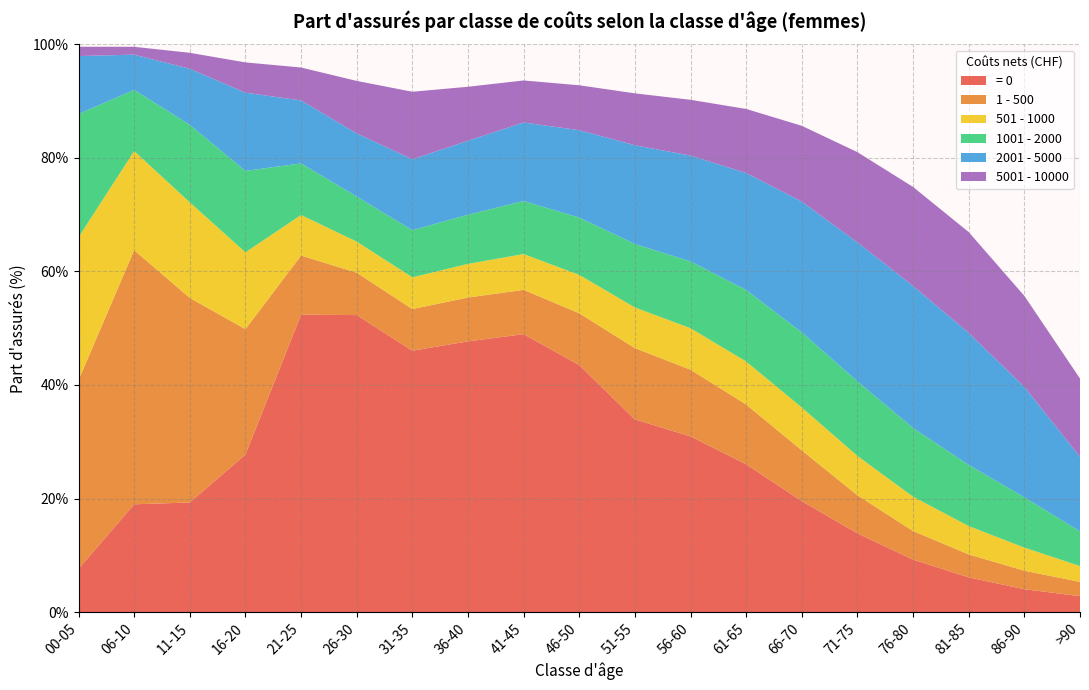

Reading left to right, transcribe all the data shown in this chart.

= 0: 7.6	19.0	19.3	27.7	52.4	52.3	46.0	47.7	49.0	43.5	33.9	30.9	26.0	19.5	13.9	9.2	6.1	4.0	2.8
1 - 500: 33.2	44.8	36.0	22.1	10.4	7.5	7.3	7.7	7.8	9.1	12.6	11.8	10.5	8.9	6.7	5.0	4.0	3.3	2.5
501 - 1000: 25.2	17.5	16.8	13.5	7.1	5.5	5.6	5.9	6.3	6.8	7.2	7.3	7.6	7.5	6.9	6.0	5.0	4.1	2.8
1001 - 2000: 21.7	10.8	13.7	14.3	9.1	7.9	8.3	8.7	9.3	10.1	11.2	11.8	12.6	13.2	13.1	12.1	10.8	8.9	6.1
2001 - 5000: 10.2	6.2	9.9	13.8	11.1	11.1	12.5	13.0	13.8	15.4	17.4	18.6	20.6	23.0	24.5	25.0	23.3	19.4	13.1
5001 - 10000: 1.6	1.4	2.8	5.3	5.8	9.2	11.9	9.5	7.4	7.9	9.1	9.8	11.3	13.3	15.9	17.4	17.8	16.0	13.8